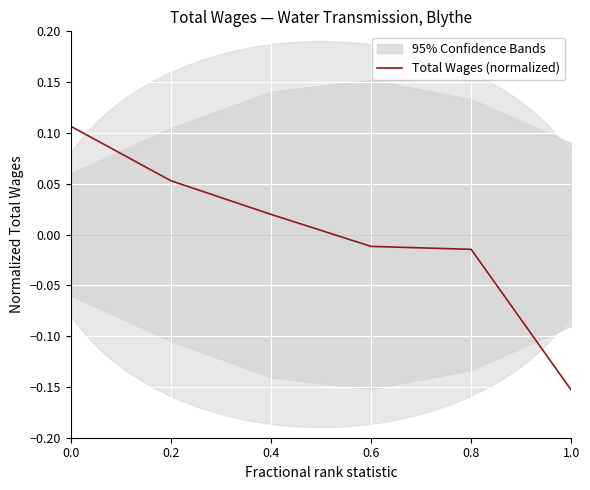

Which label corresponds to the smallest value in the chart?

1.0